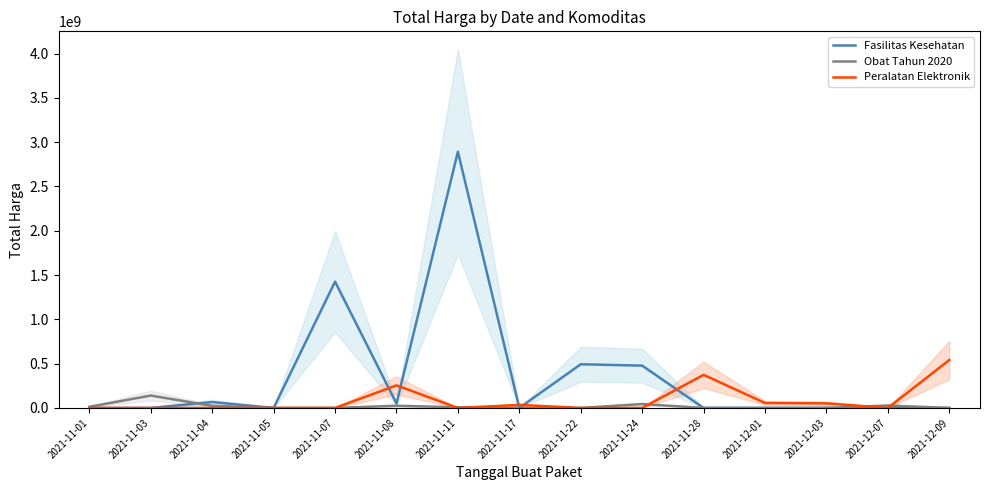

Rank the series by their average value, from highest to lowest.

Fasilitas Kesehatan, Peralatan Elektronik, Obat Tahun 2020